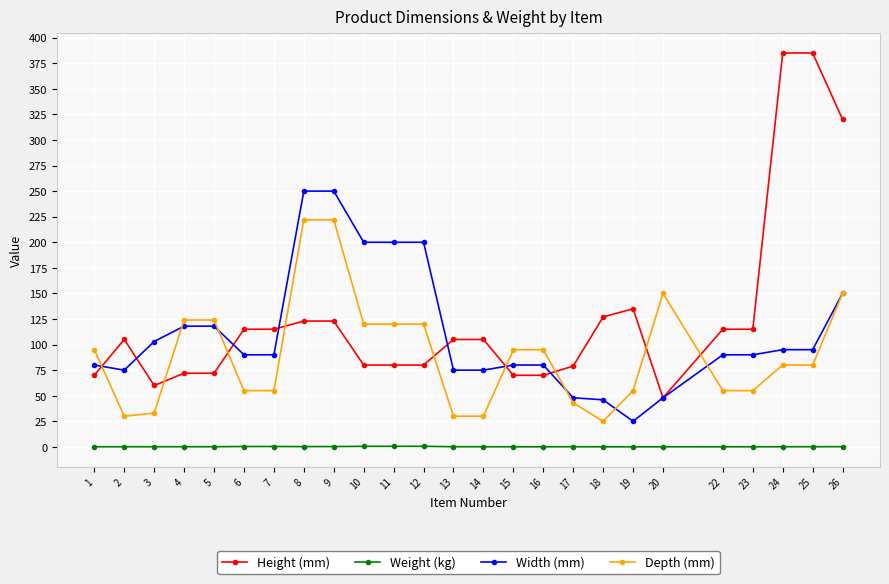

Between 7 and 24, which series saw the biggest shift?

Height (mm)